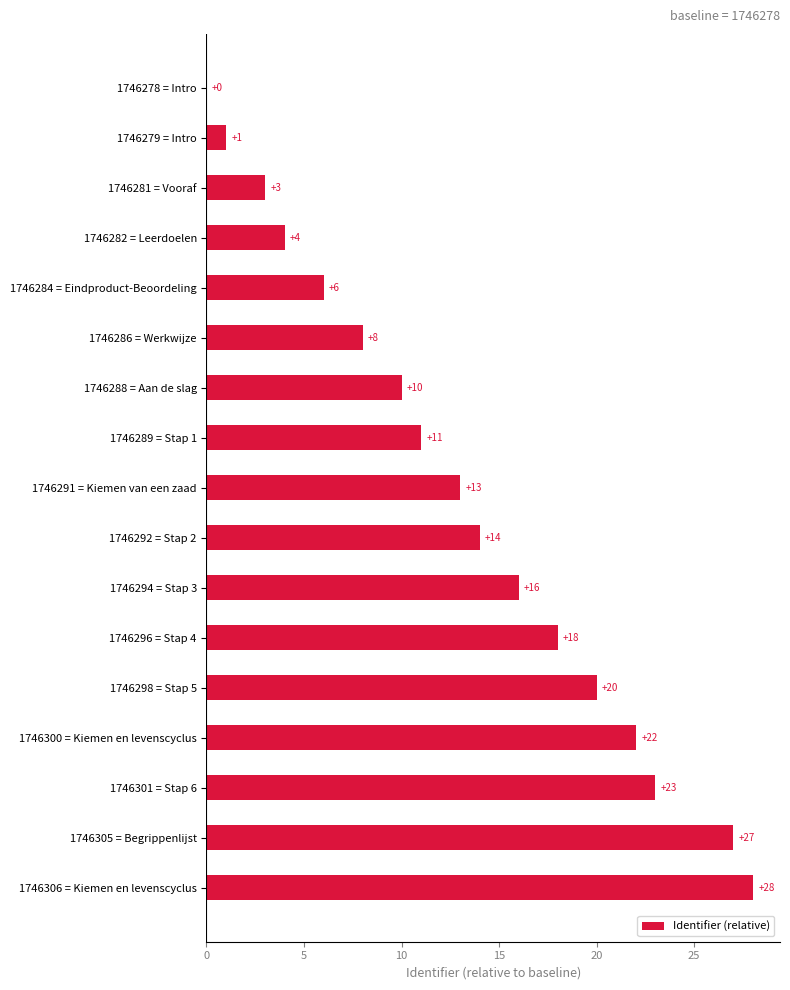

Reading top to bottom, list all the values displayed in this chart.

1746278 = Intro=0	1746279 = Intro=1	1746281 = Vooraf=3	1746282 = Leerdoelen=4	1746284 = Eindproduct-Beoordeling=6	1746286 = Werkwijze=8	1746288 = Aan de slag=10	1746289 = Stap 1=11	1746291 = Kiemen van een zaad=13	1746292 = Stap 2=14	1746294 = Stap 3=16	1746296 = Stap 4=18	1746298 = Stap 5=20	1746300 = Kiemen en levenscyclus=22	1746301 = Stap 6=23	1746305 = Begrippenlijst=27	1746306 = Kiemen en levenscyclus=28